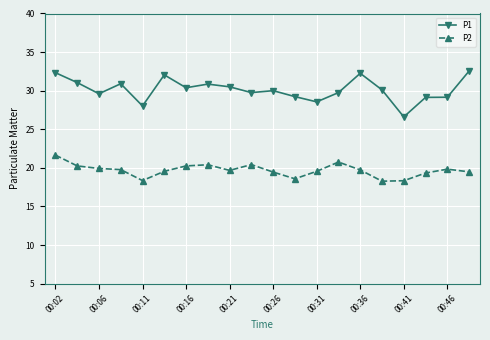

List the series in order of their overall mean, lowest first.

P2, P1